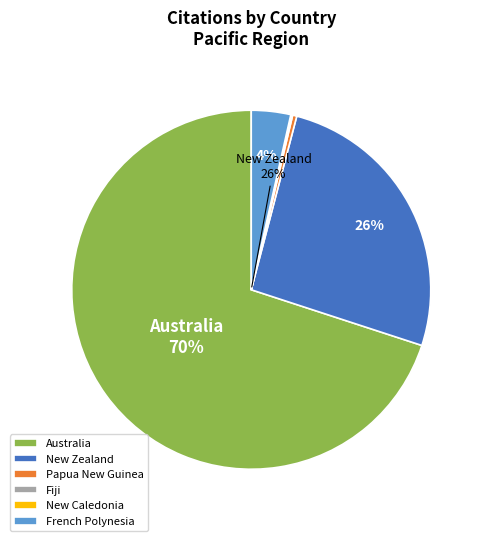

What percentage is the New Zealand slice, to the nearest percent?

26%